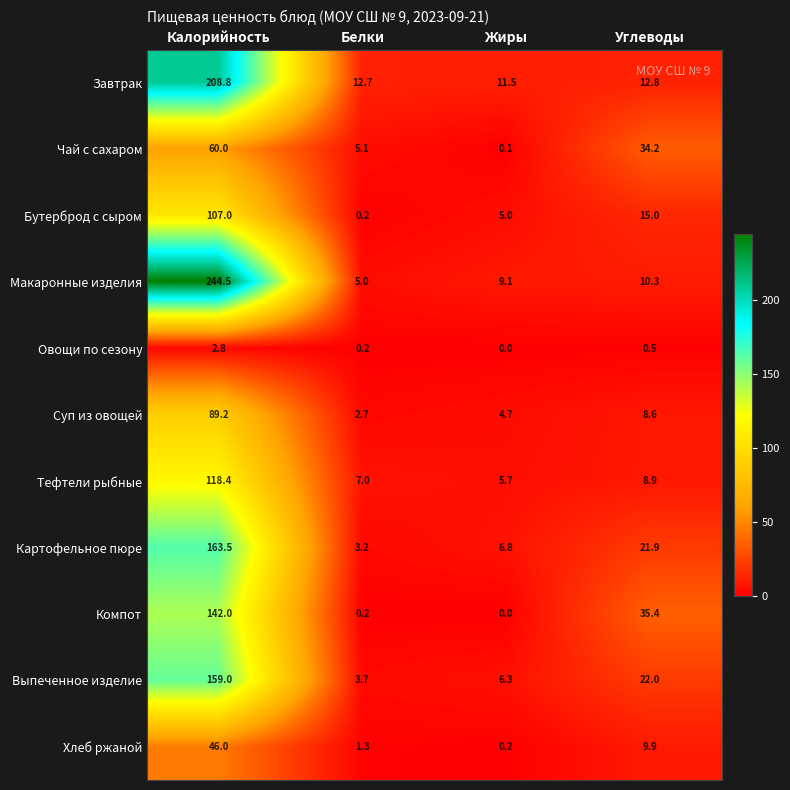

The Чай с сахаром series shows 2.5 at Белки. True or false?

False